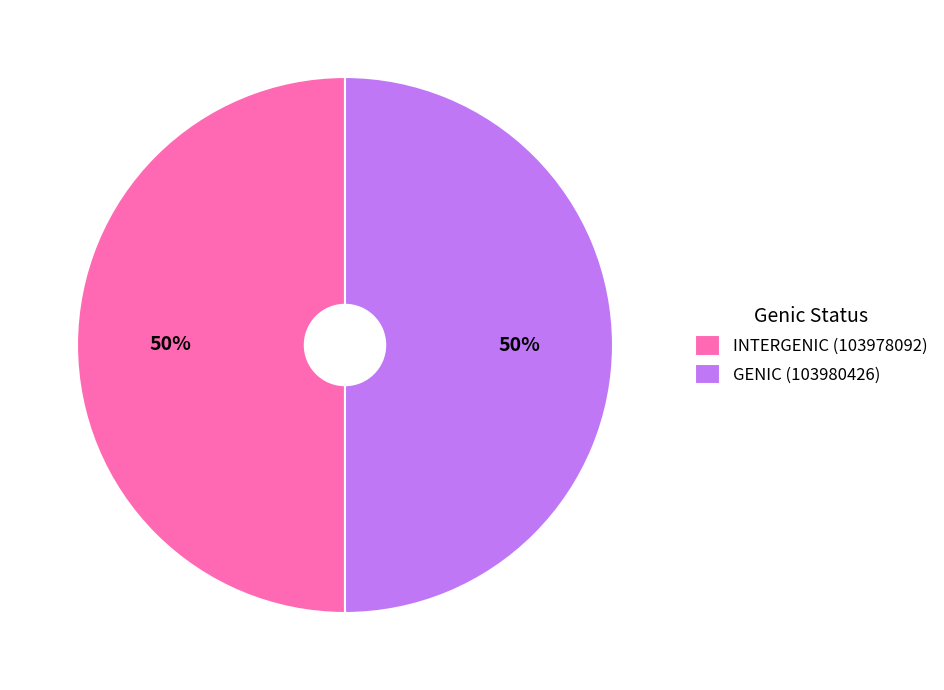

To the nearest percent, what percentage of the pie is GENIC (103980426)?

50%